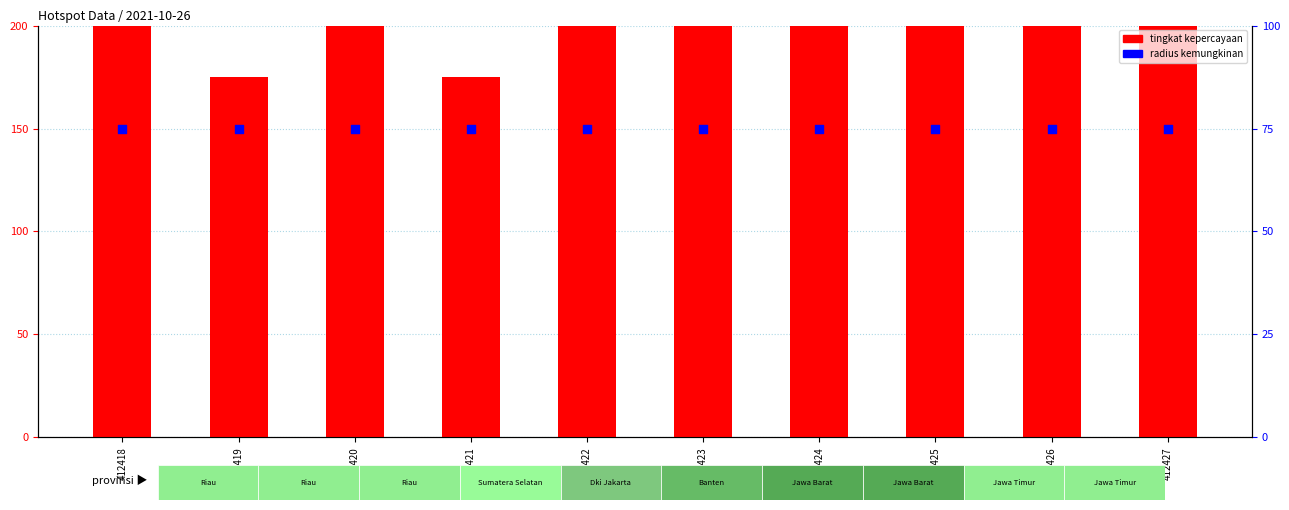

Which series has the largest total across all categories?

tingkat kepercayaan